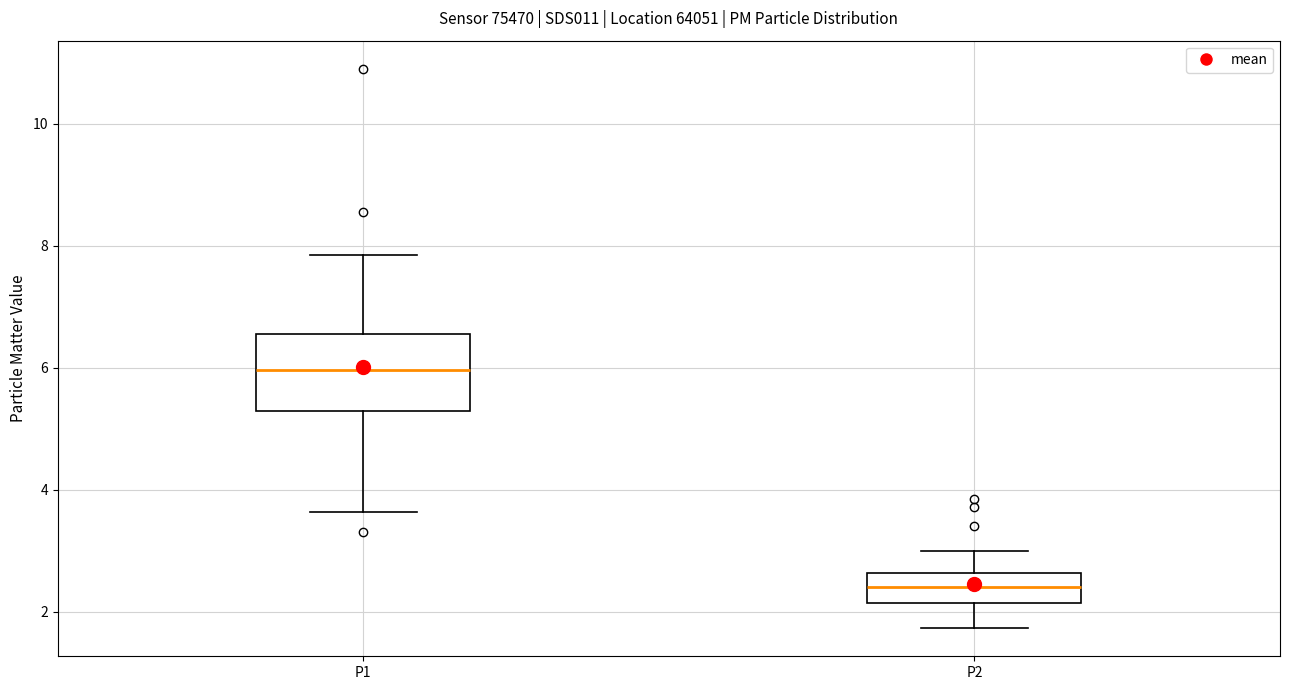

Where is the lower edge of the box for P1 on the y-axis? The values are not printed on the chart, so give them approximately, as read against the axis.

5.2